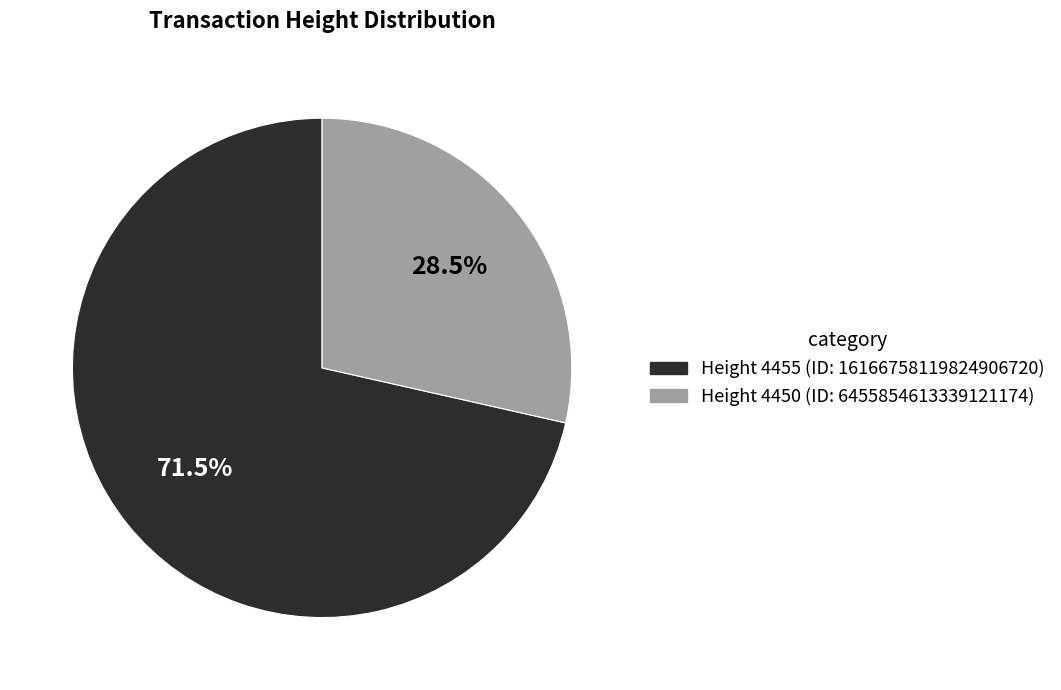

Is there any slice that represents more than half of the pie?

Yes